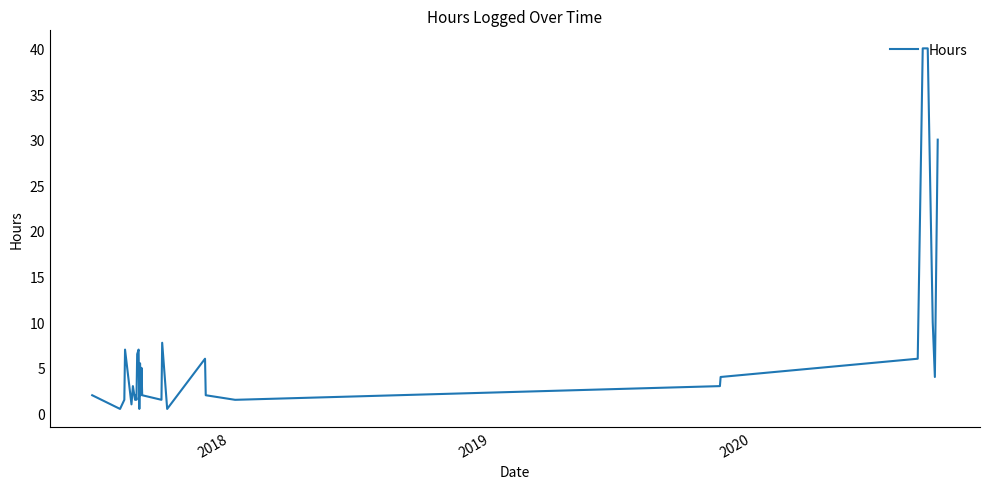

What is the greatest value displayed?

40.0